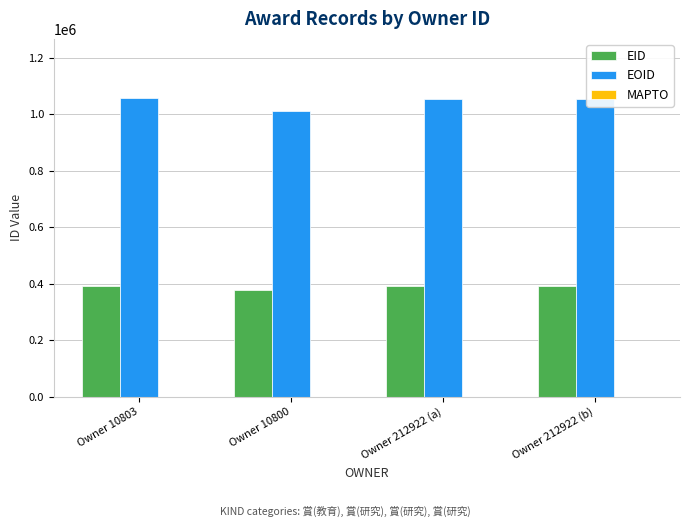

At how many categories does at least one series exceed 534599?

4